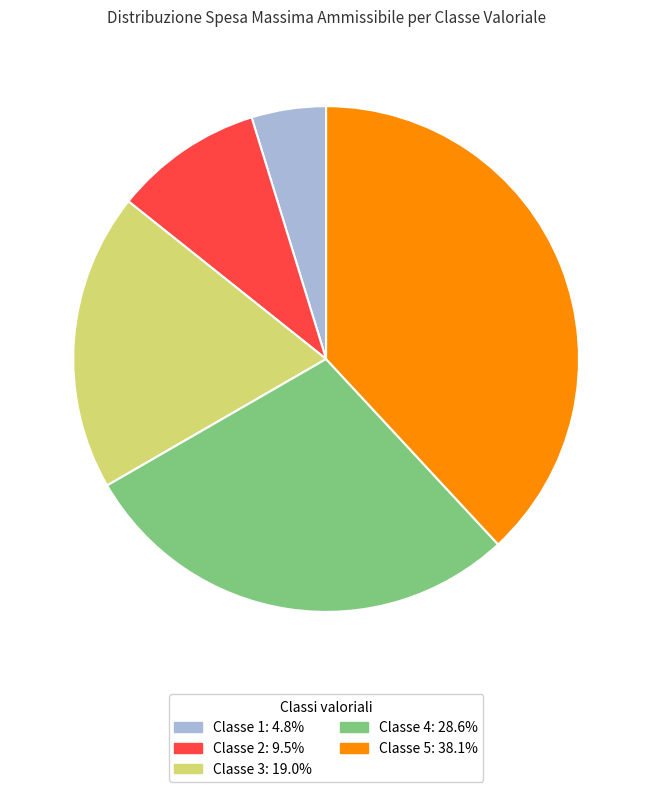

Combined, do Classe 2: 9.5% and Classe 5: 38.1% account for over 50%?

No